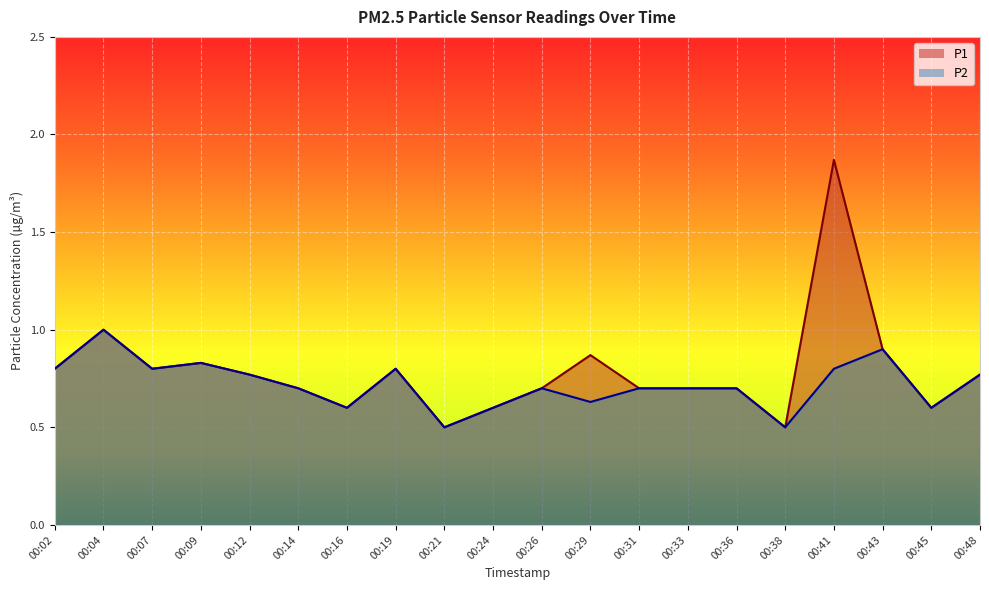

True or false: P2 and P1 intersect in this chart.

False